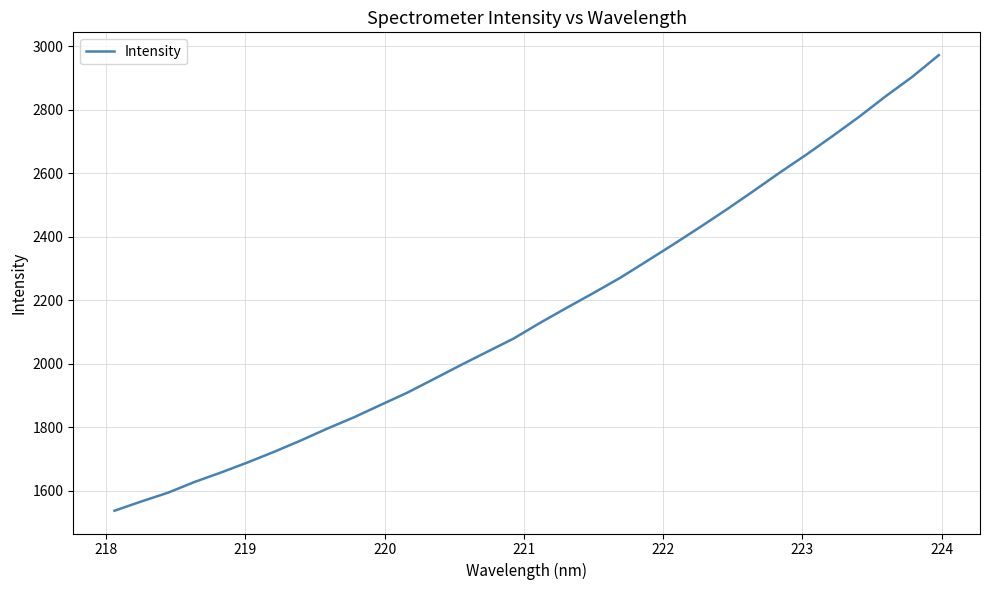

What is the minimum value shown in the chart?

1537.2